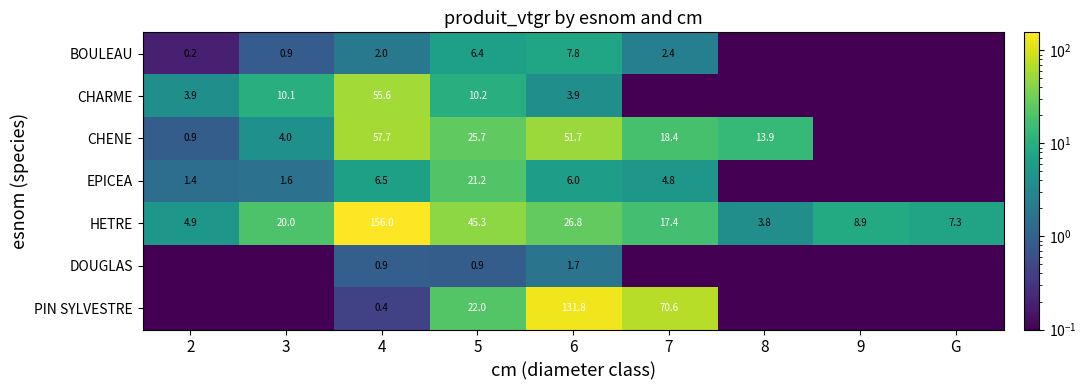

Rank the series at 4 from lowest to highest value.

PIN SYLVESTRE, DOUGLAS, BOULEAU, EPICEA, CHARME, CHENE, HETRE